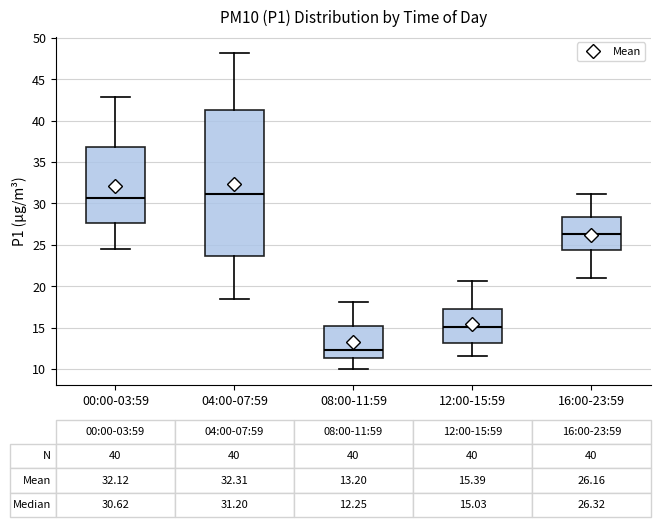

Which box's median line is the highest?

04:00-07:59